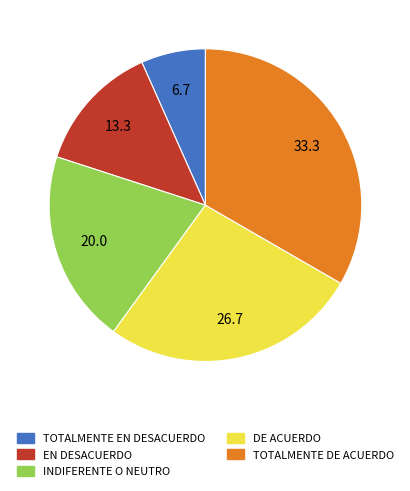

How many segments does this pie chart have?

5